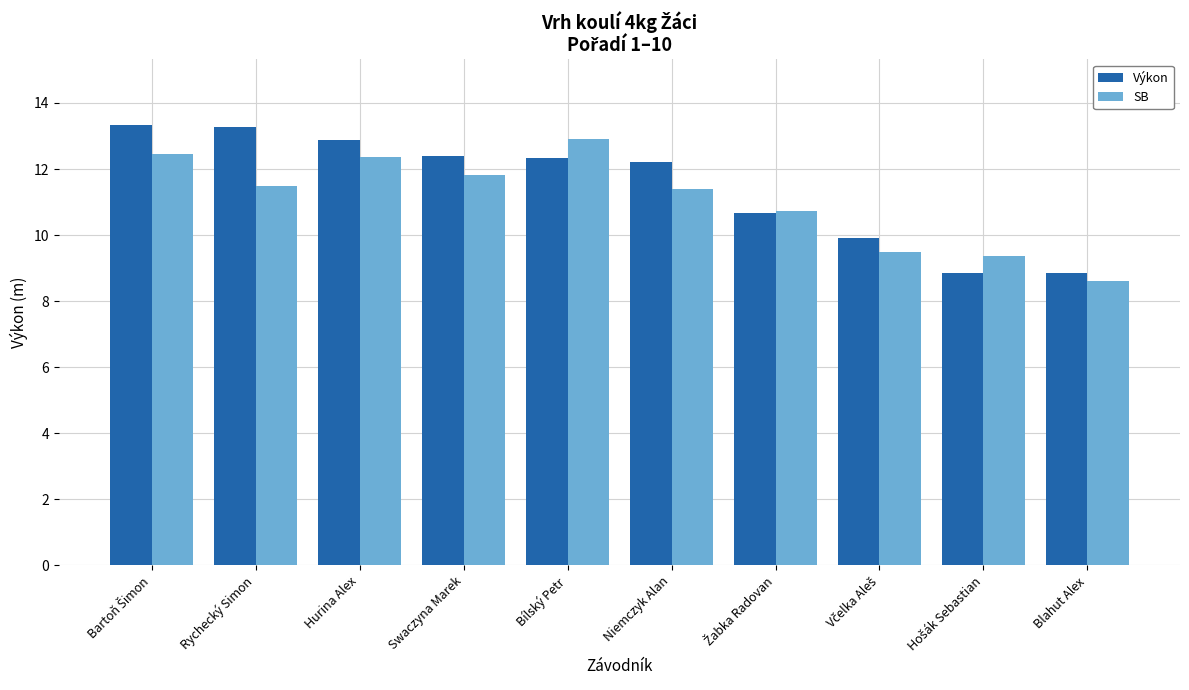

Is it true that Výkon equals 7.1 at Rychecký Simon?

False